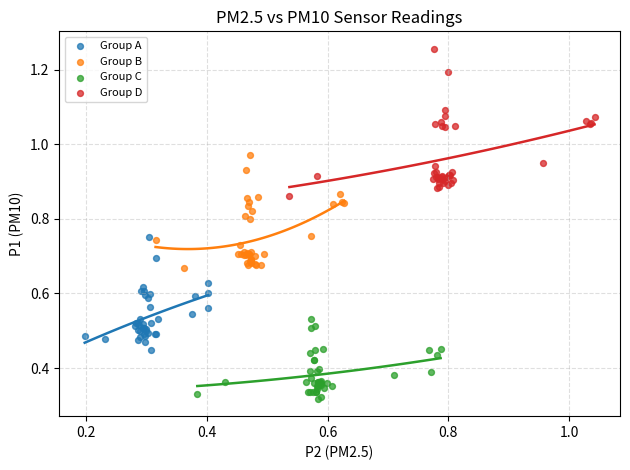

Which series reaches the minimum Y coordinate?

Group C